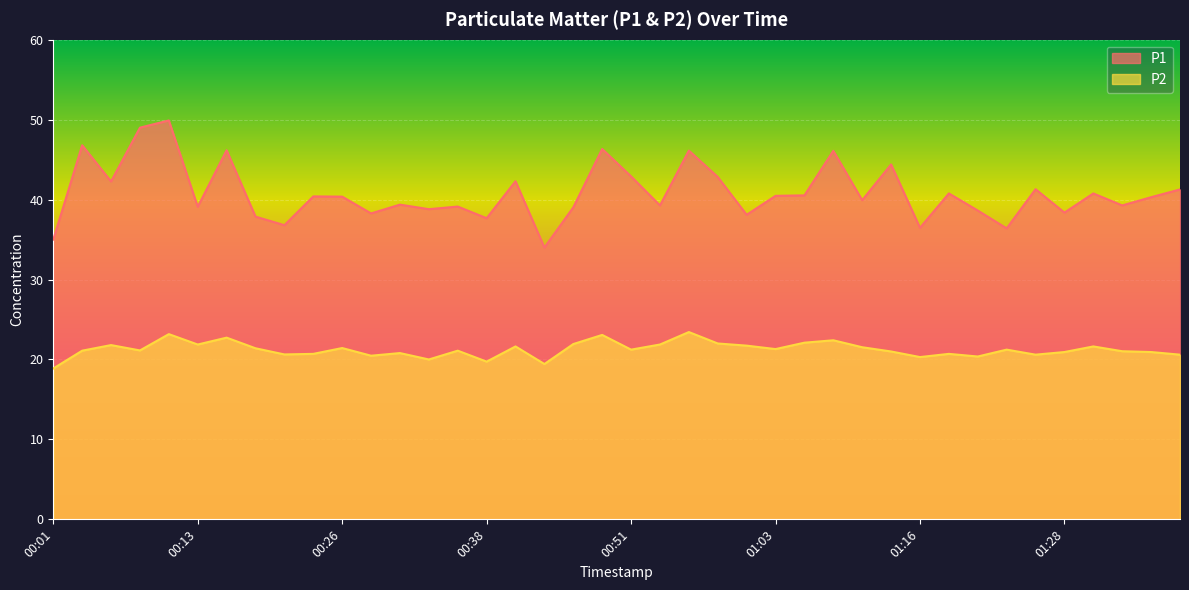

True or false: P2 has a value of 21.6 at 00:41.

True